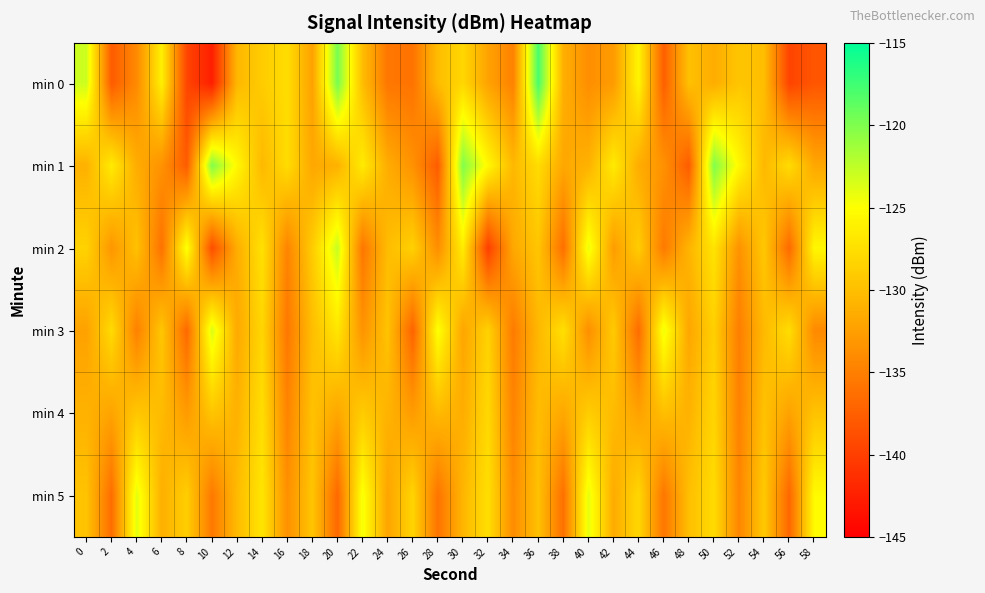

Between 54 and 44, which is larger?

44